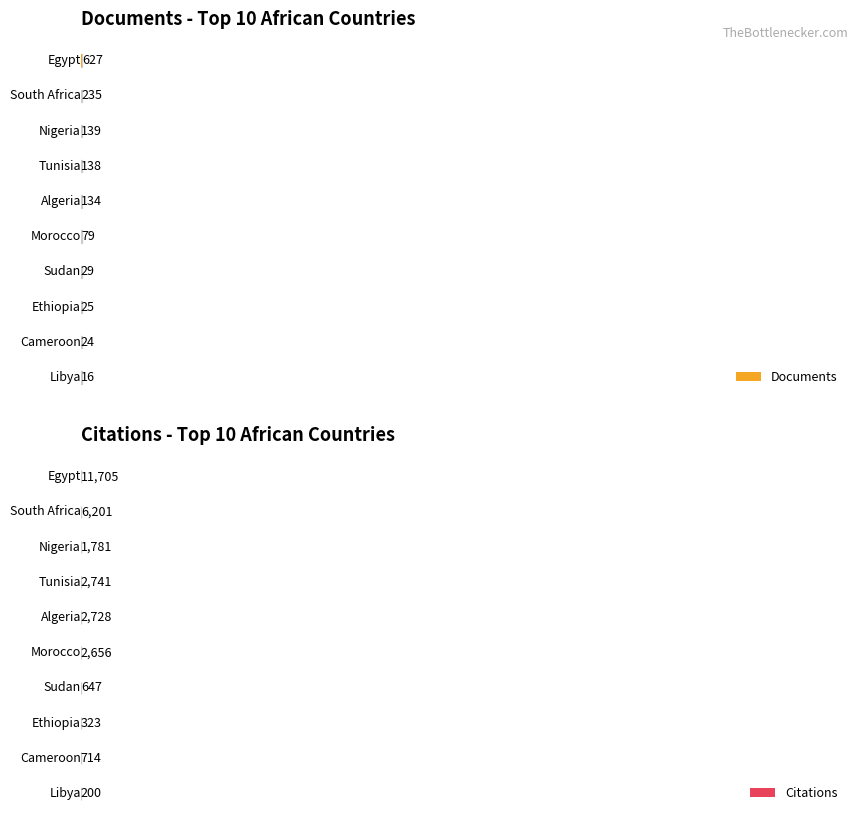

Where is Documents nearest to the value 321?

South Africa